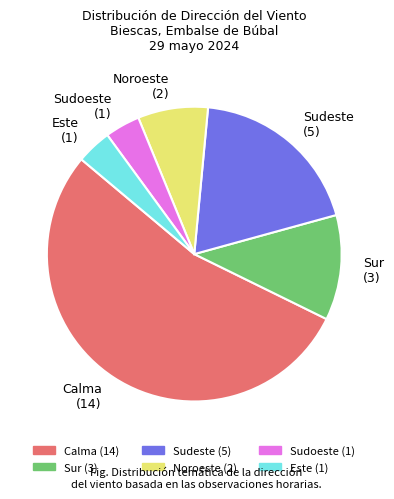

Is the sum of Este (1) and Sur (3) greater than half?

No